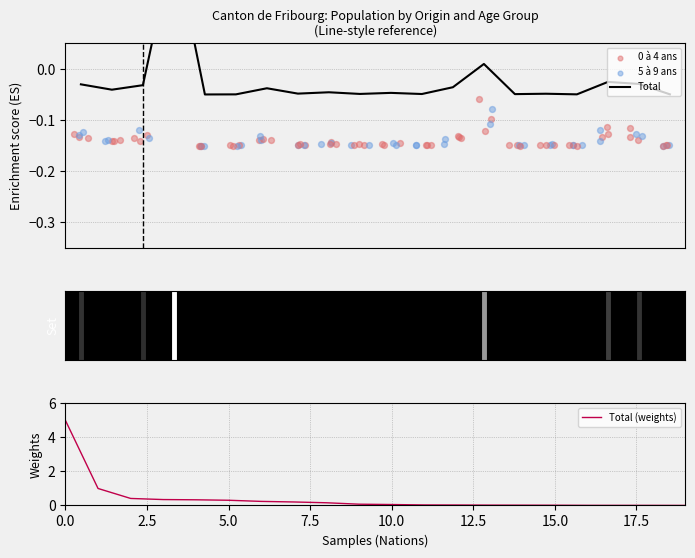

Which series contains the lowest Y value?

5 à 9 ans